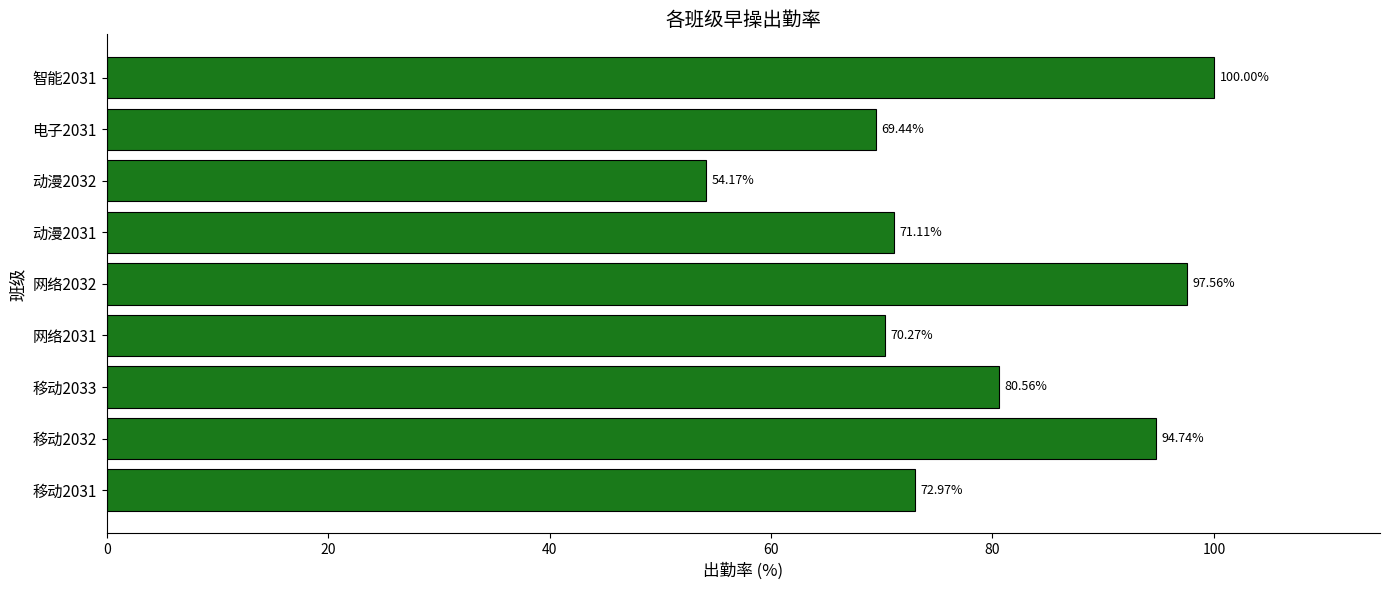

How many bars are there in total?

9